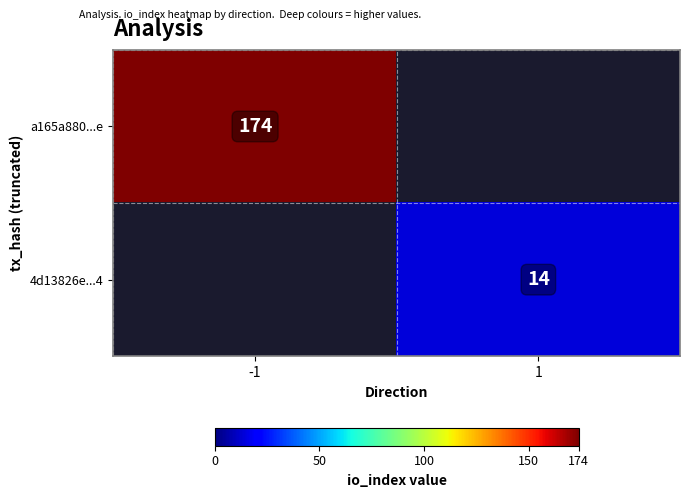

The 4d13826e...4 series shows 14 at 1. True or false?

True